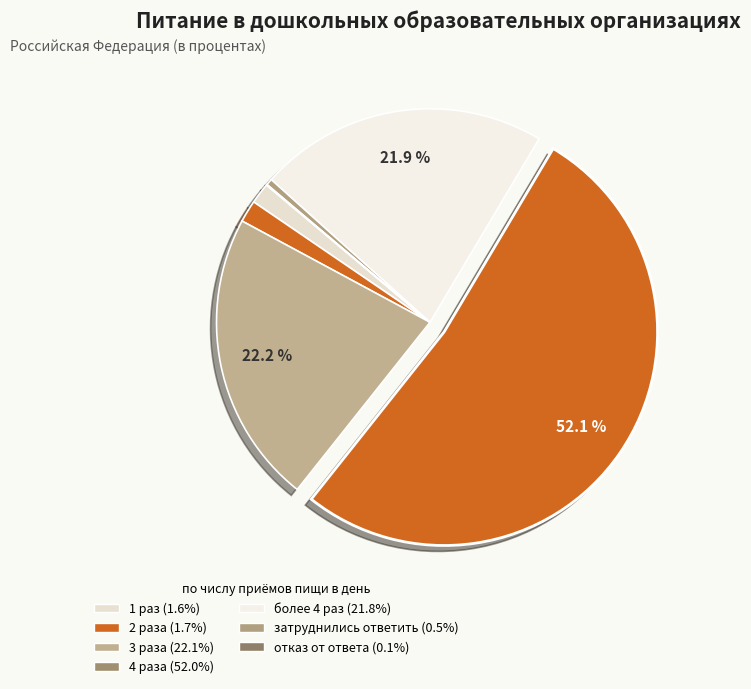

Which slice is the largest?

4 раза